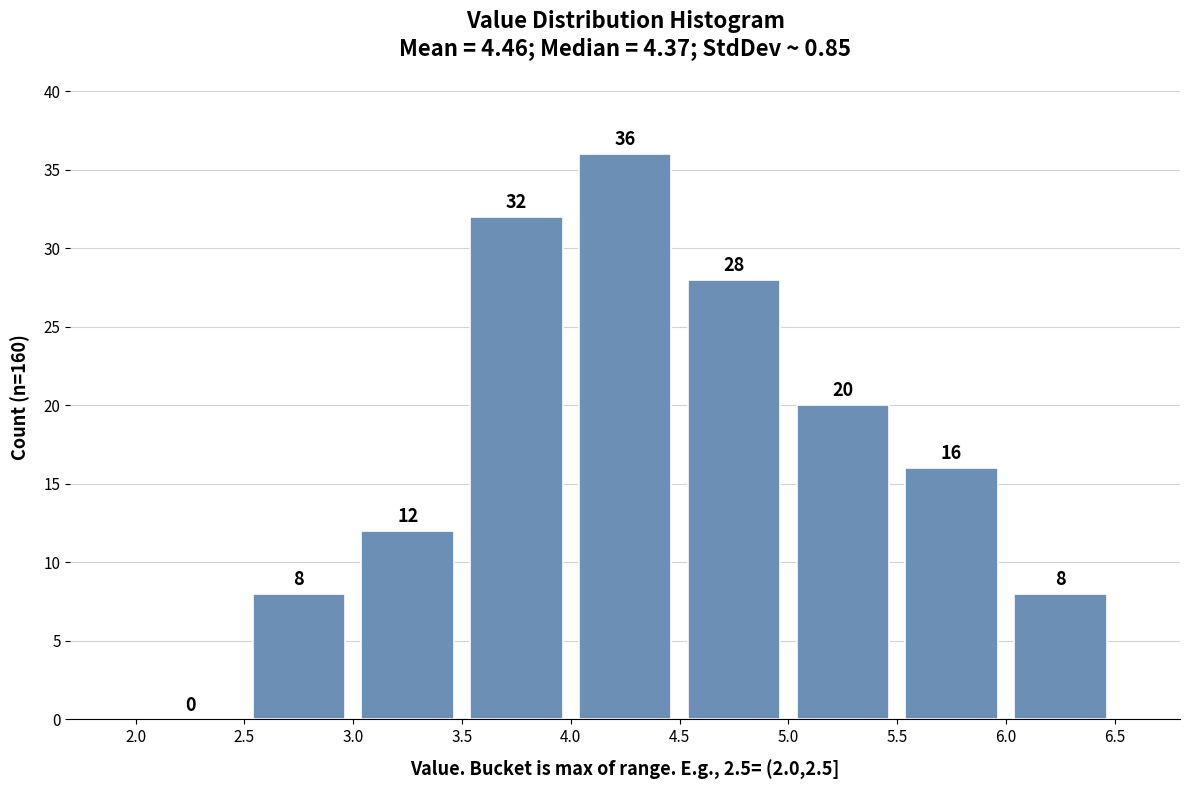

How tall is the bar that spans 3.5 to 4.0 on the x-axis?

32